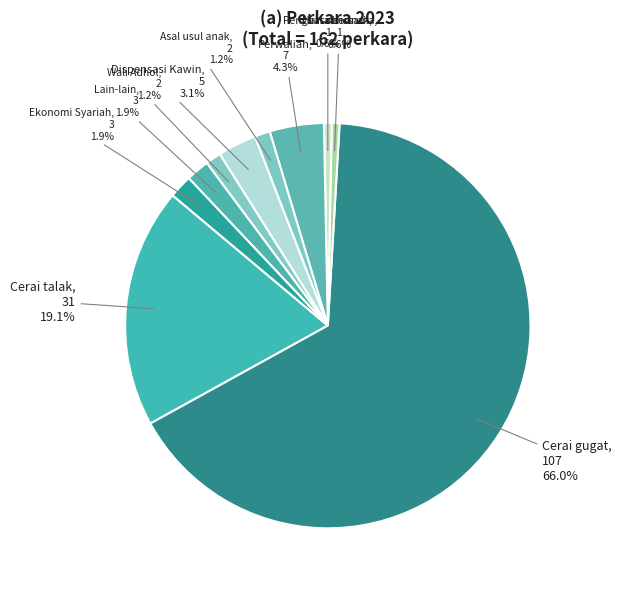

True or false: Dispensasi Kawin accounts for 3% of the total.

True